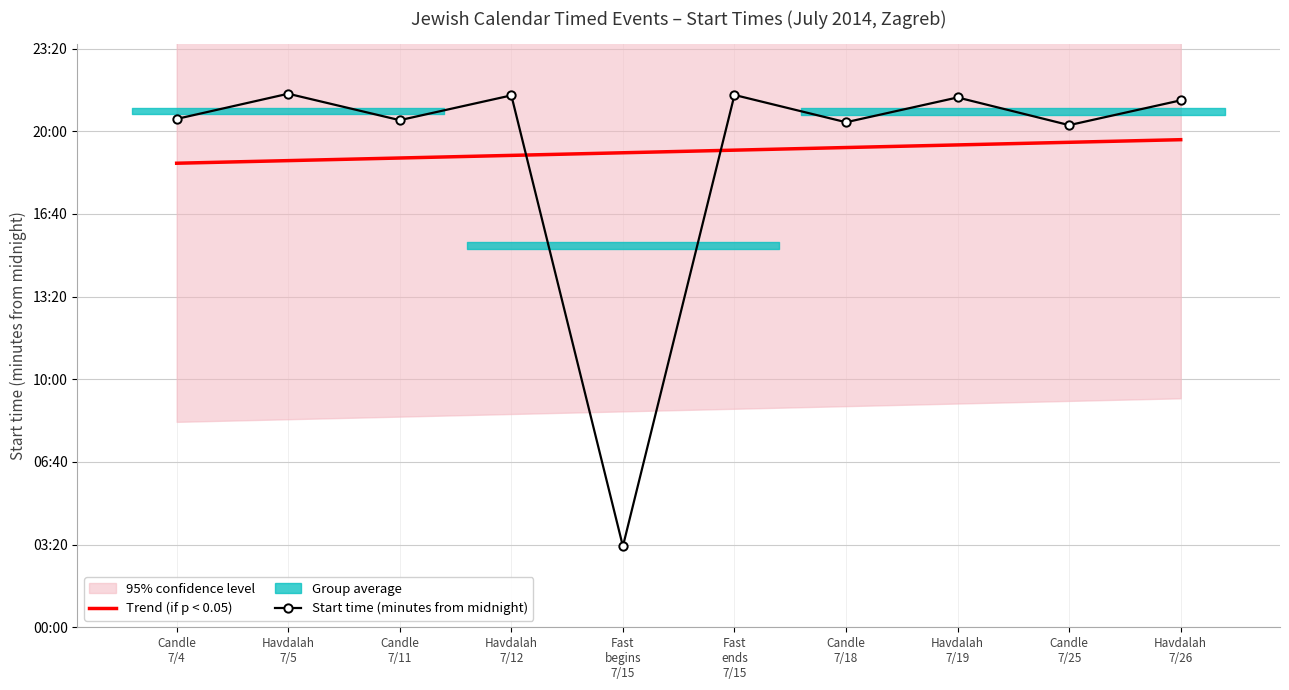

What is the sum of all Start time (minutes from midnight) values?

11513.0